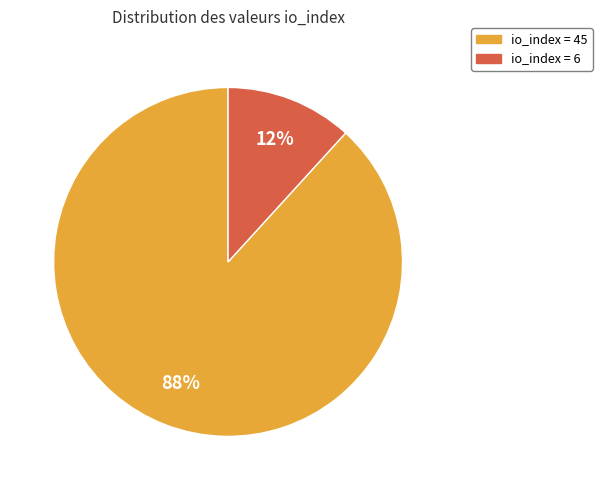

Does any single category account for the majority?

Yes